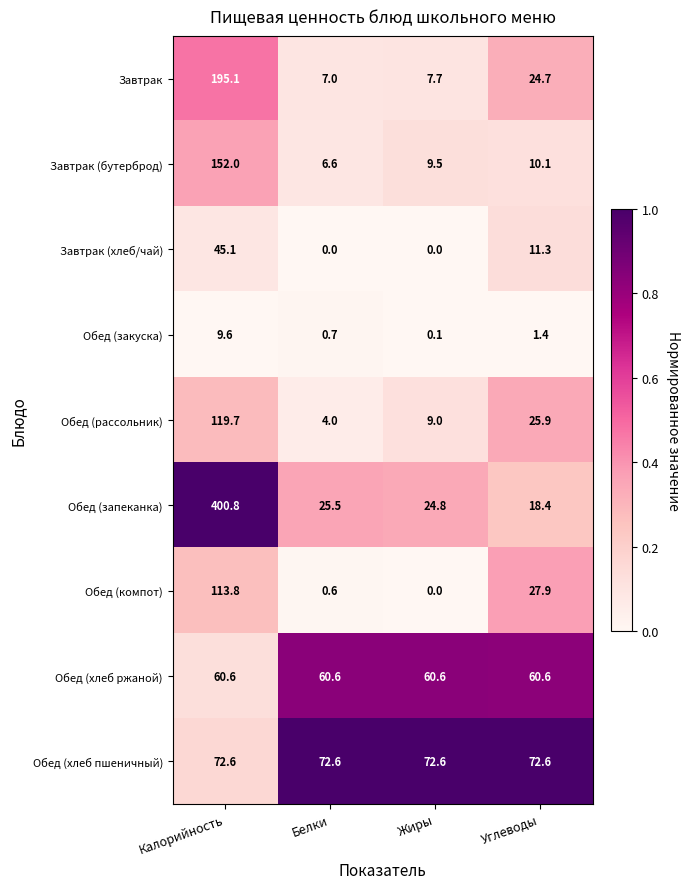

Which category has the lowest value in the Завтрак series?

Белки